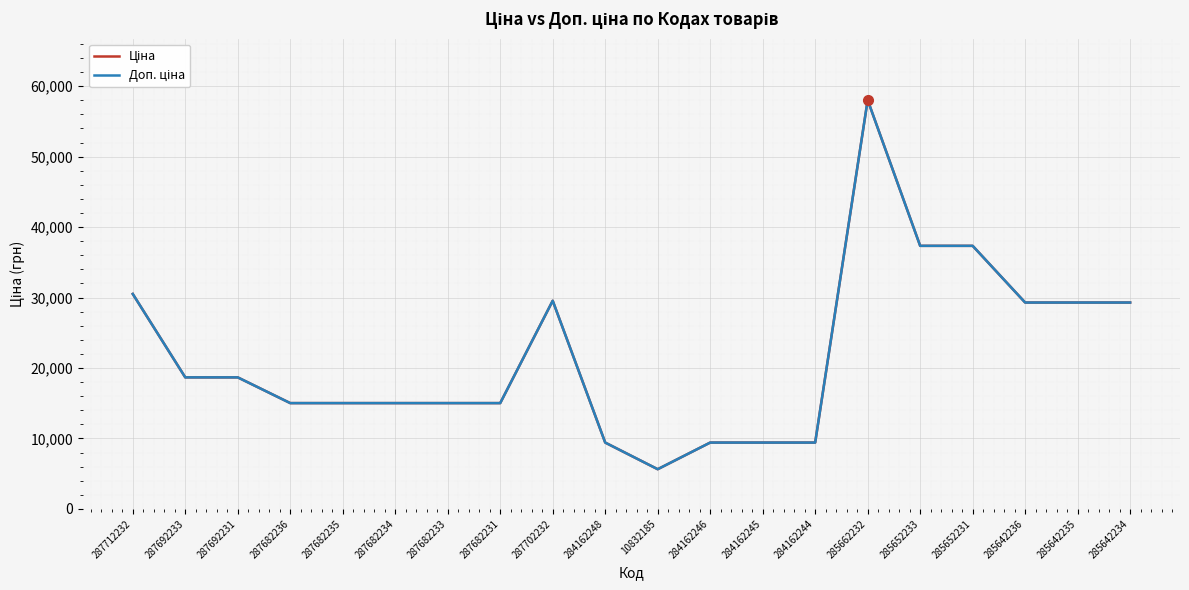

Where is the first local maximum for Ціна?

287702232